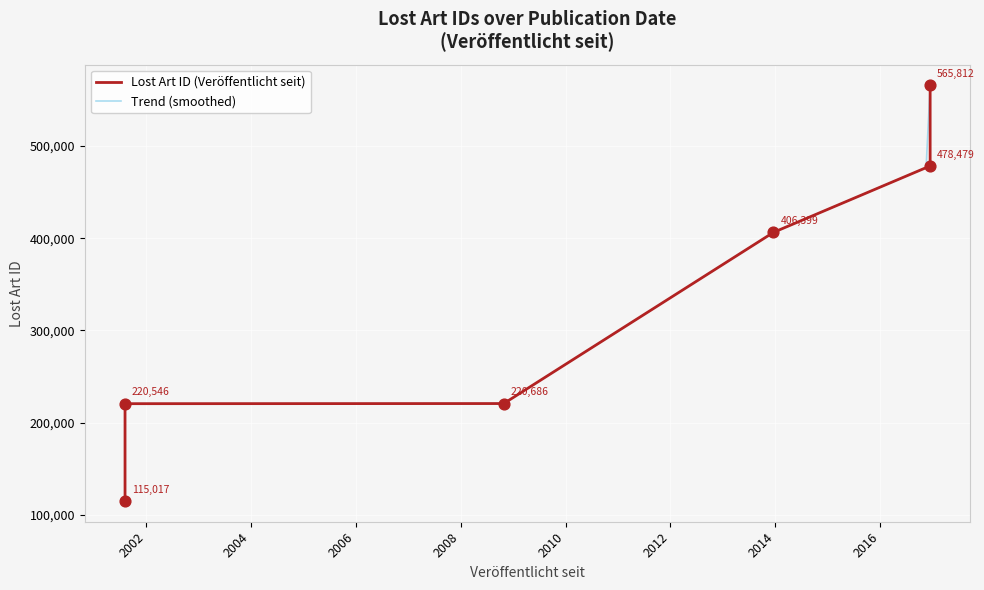

Approximately how many times larger is the value at 2016-12-13 compared to 2001-08-08?

2.2